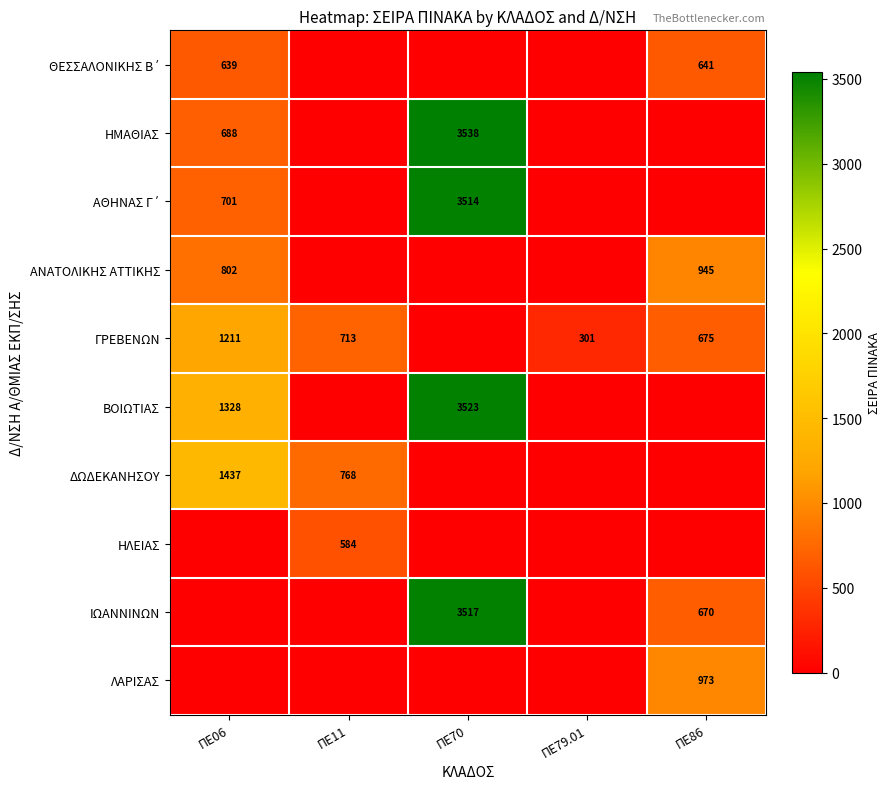

What is the sum of the ΓΡΕΒΕΝΩΝ values at ΠΕ86 and ΠΕ06?

1886